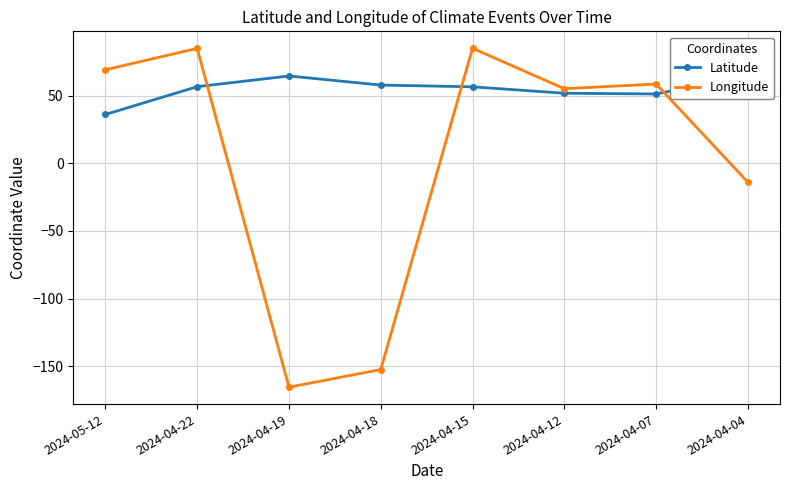

How many data points in Longitude are less than 58?

4